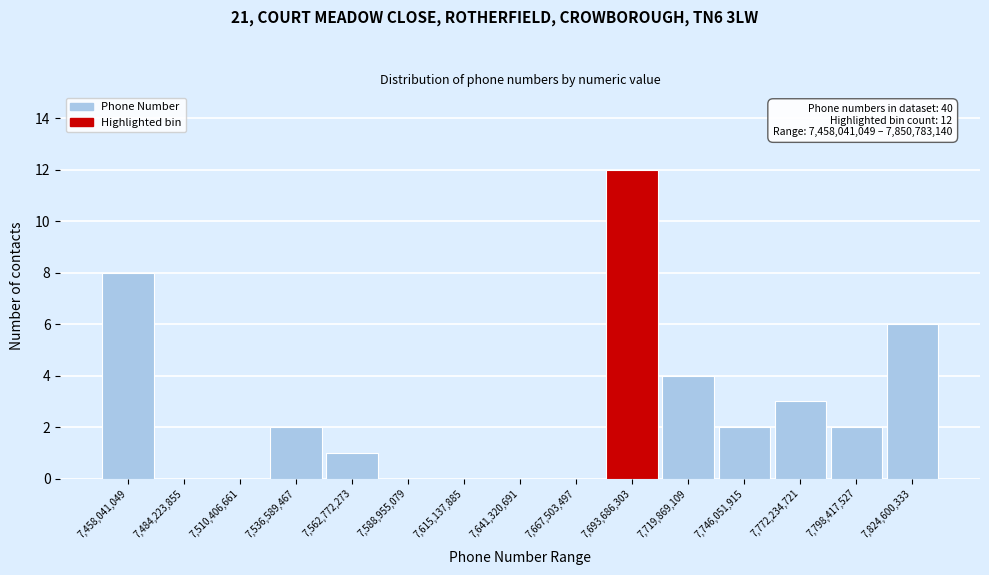

Reading left to right, list all the values displayed in this chart.

7,458,041,049=8	7,484,223,855=0	7,510,406,661=0	7,536,589,467=2	7,562,772,273=1	7,588,955,079=0	7,615,137,885=0	7,641,320,691=0	7,667,503,497=0	7,693,686,303=12	7,719,869,109=4	7,746,051,915=2	7,772,234,721=3	7,798,417,527=2	7,824,600,333=6